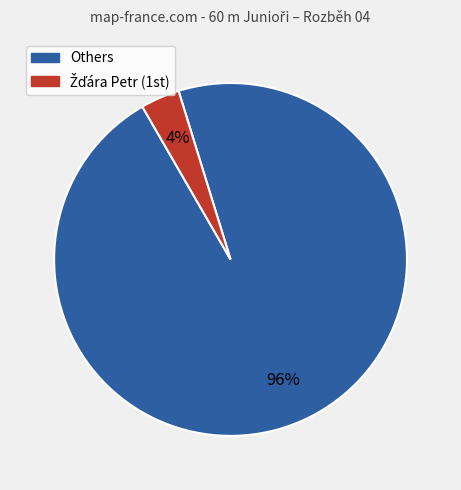

How many slices are in this pie chart?

2